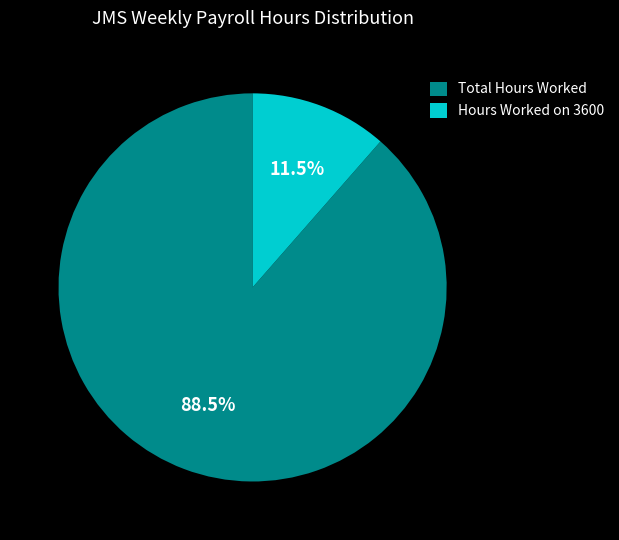

How many slices are in this pie chart?

2